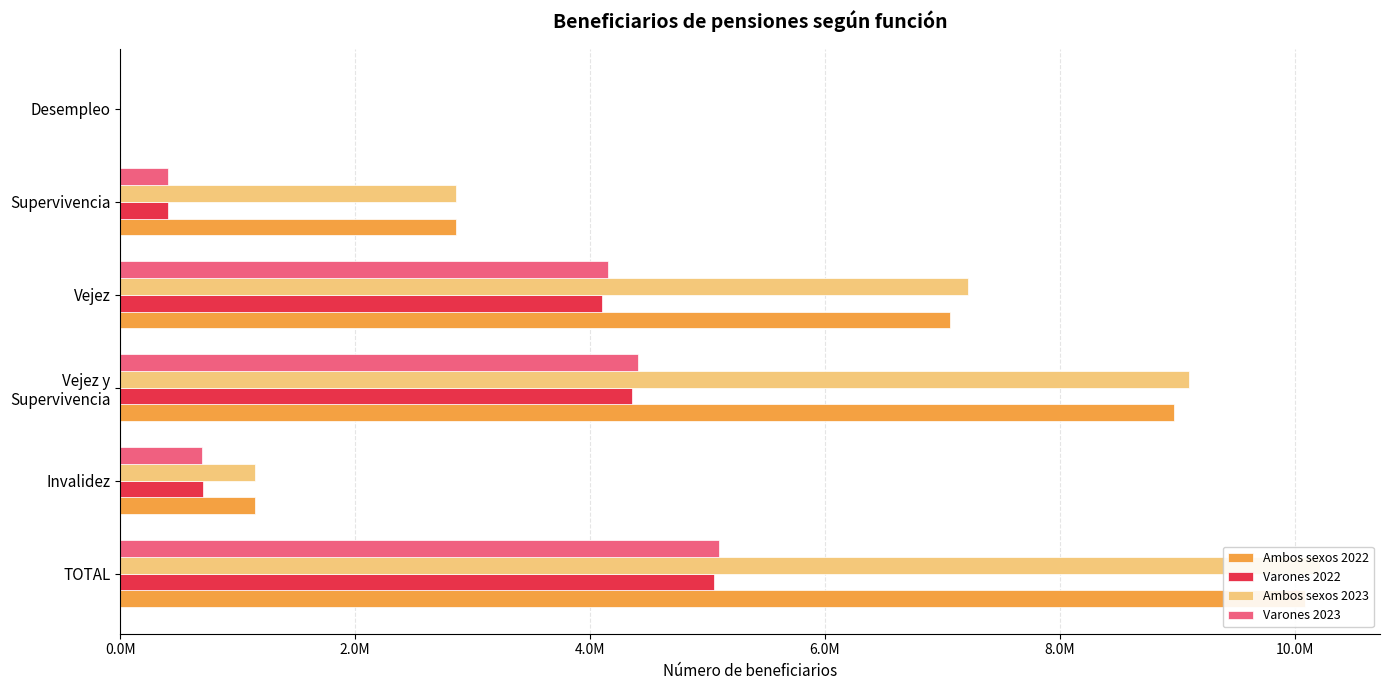

What are all the series names shown in the legend?

Ambos sexos 2022, Varones 2022, Ambos sexos 2023, Varones 2023